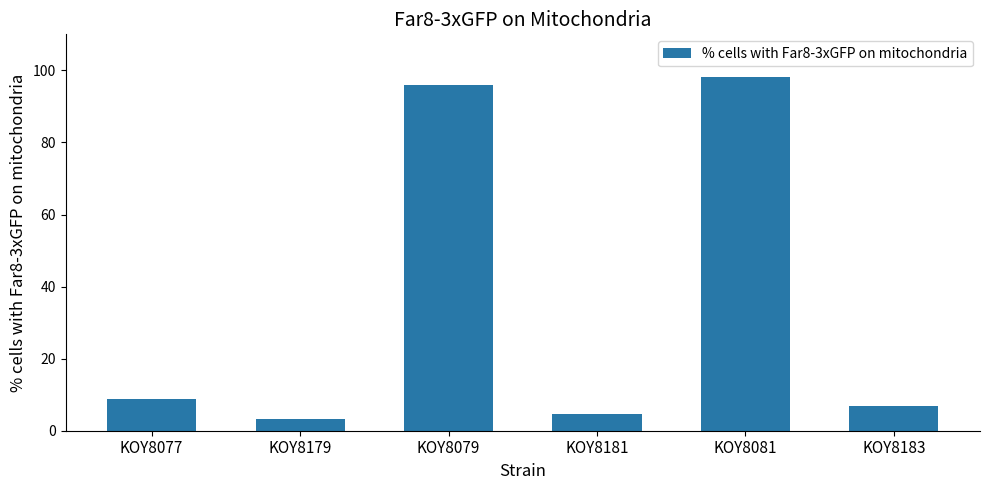

At which label is the value closest to 50?

KOY8077